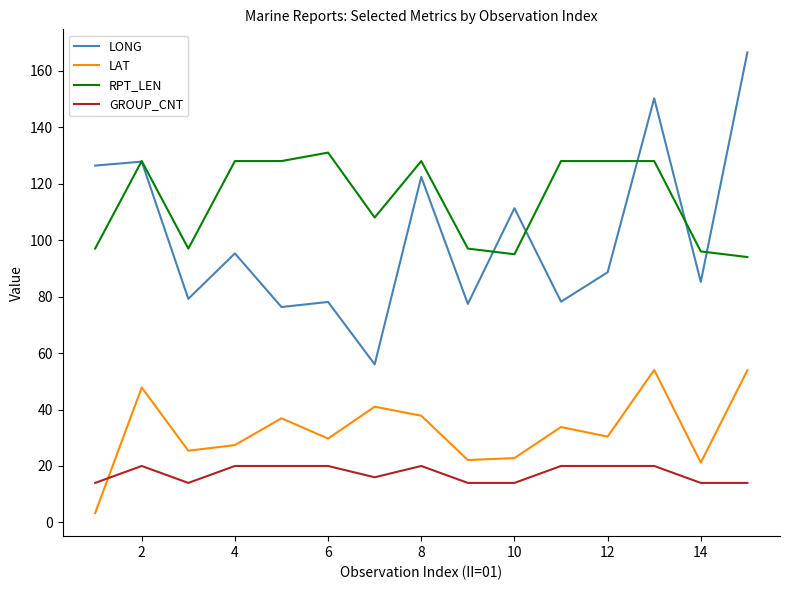

List the series in order of their peak value, lowest first.

GROUP_CNT, LAT, RPT_LEN, LONG